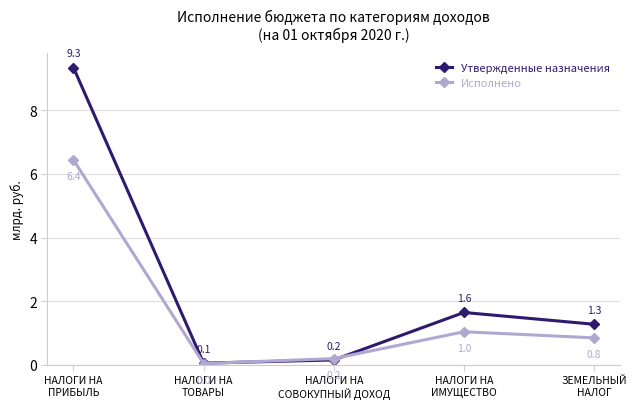

True or false: Исполнено has a value of 1.5 at ЗЕМЕЛЬНЫЙ
НАЛОГ.

False